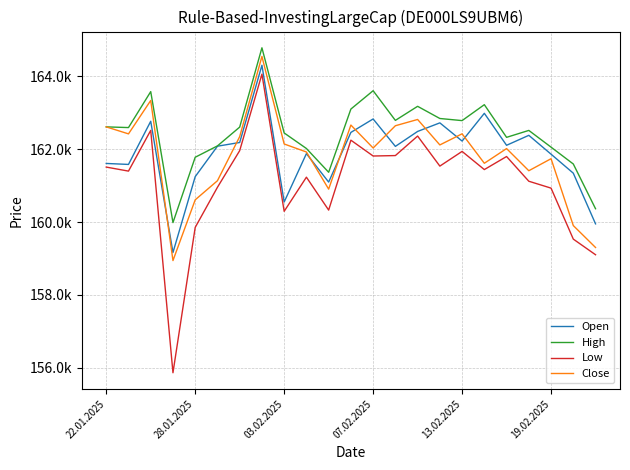

What are all the series names shown in the legend?

Open, High, Low, Close